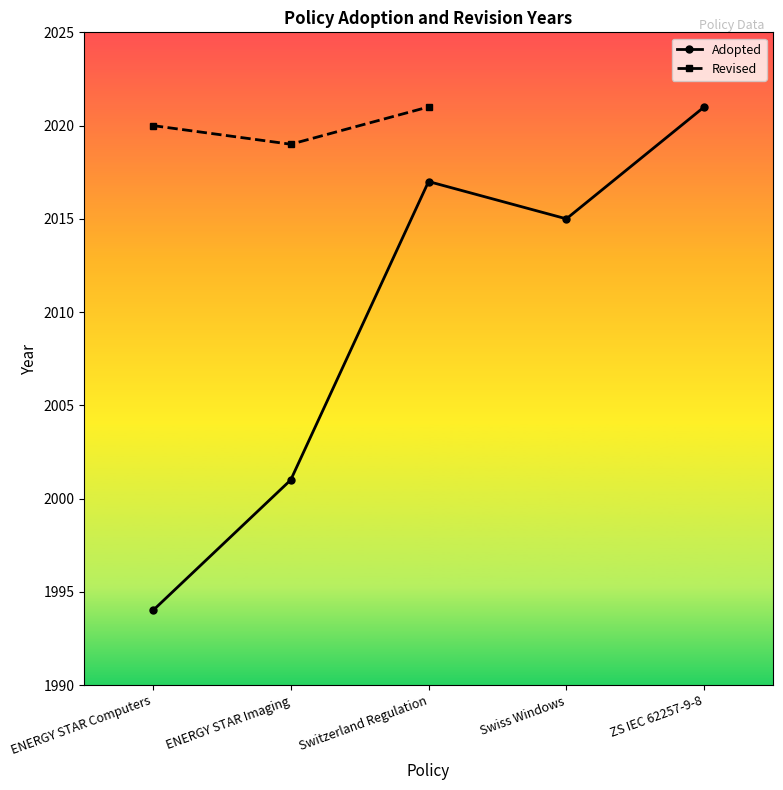

Is it true that the value at Switzerland Regulation is 2017?

True